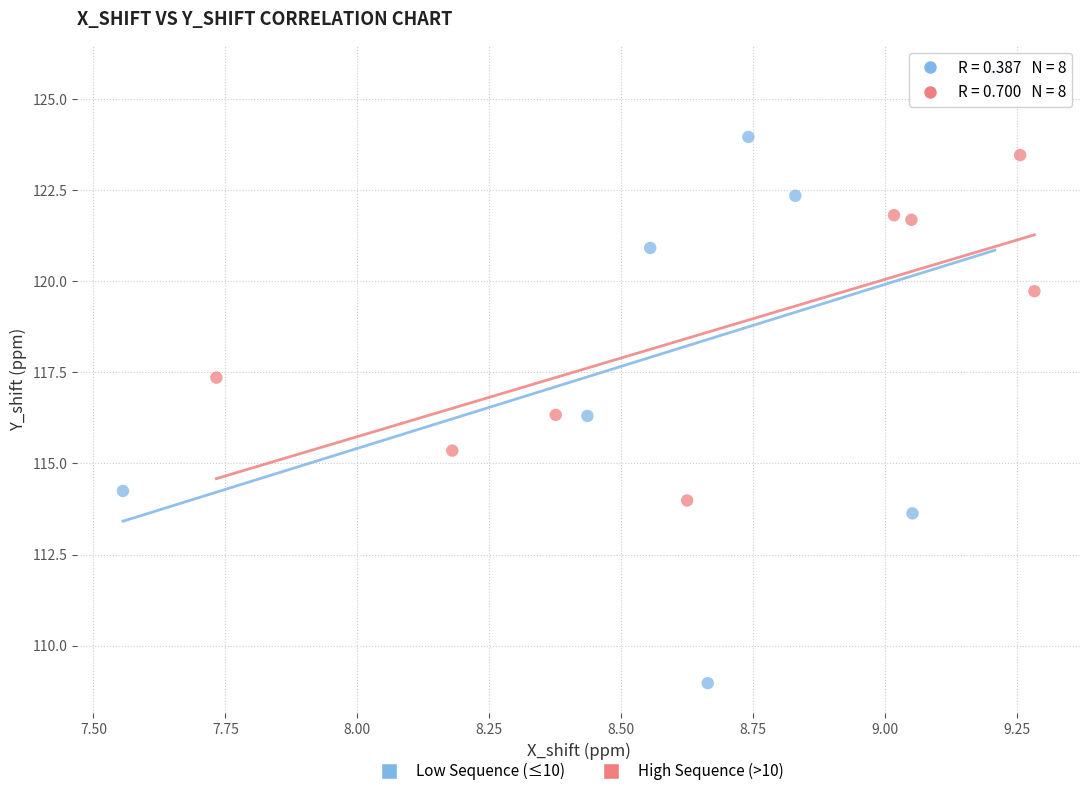

What are all the series names shown in the legend?

Low Sequence (≤10), High Sequence (>10)